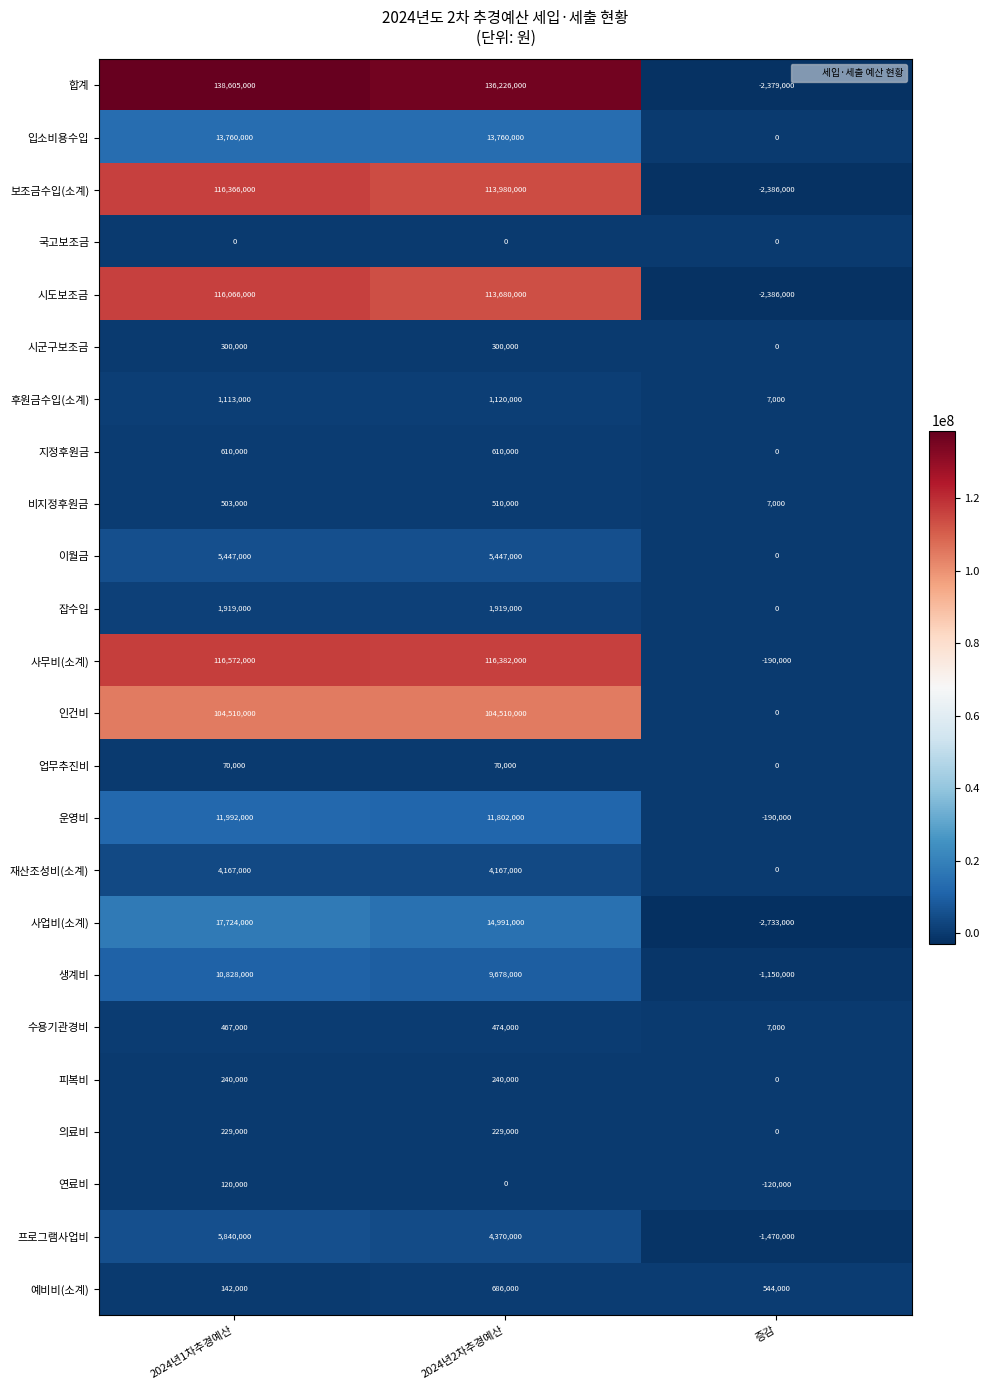

True or false: 지정후원금 has a value of 400731 at 2024년2차추경예산.

False